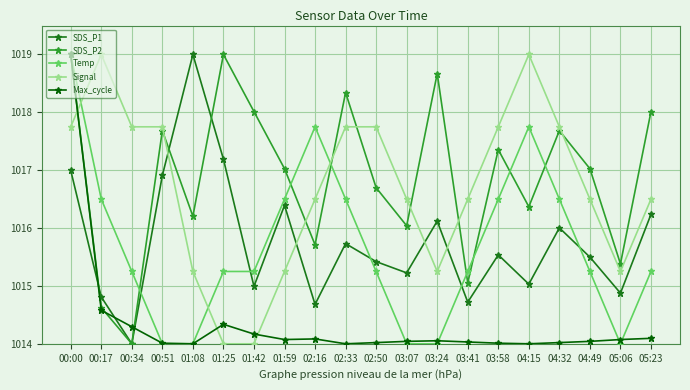

What are all the series names shown in the legend?

SDS_P1, SDS_P2, Temp, Signal, Max_cycle